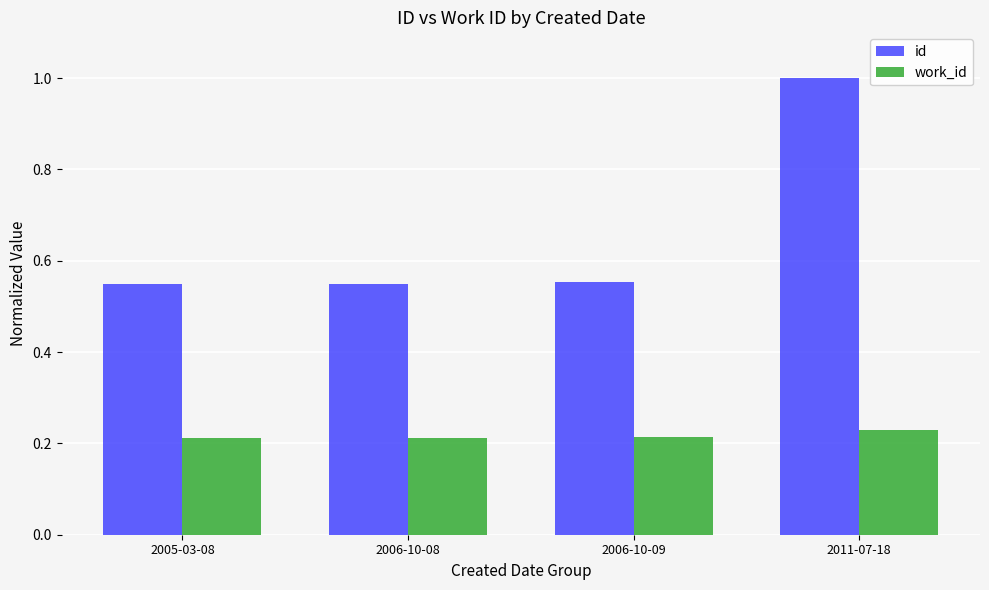

Count the work_id values in the range 0 to 1.

4